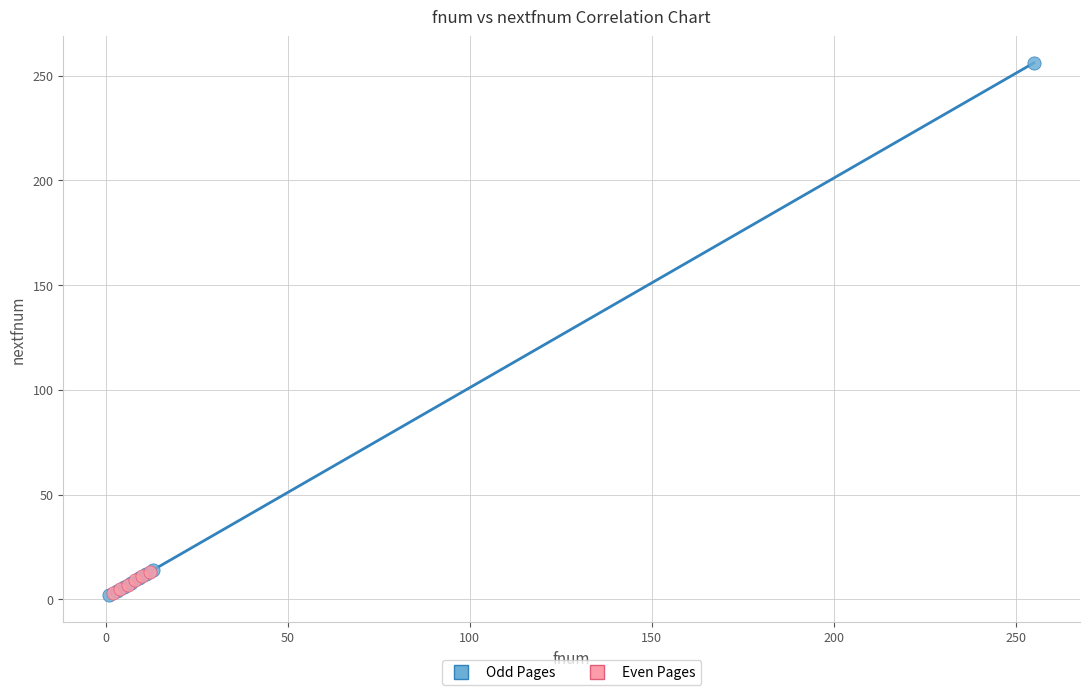

Which series has the widest spread of Y values?

Odd Pages